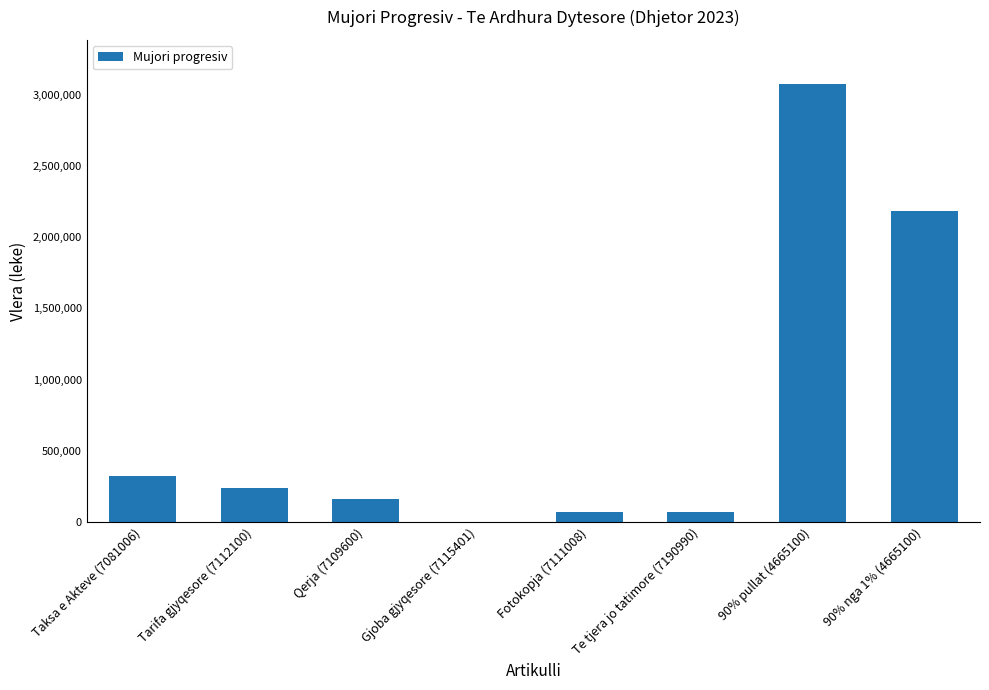

At which label is the value closest to 1538251?

90% nga 1% (4665100)